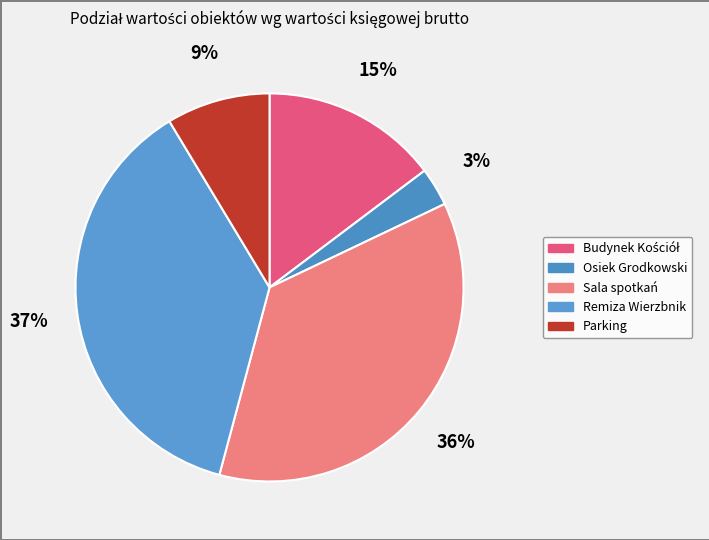

How many segments does this pie chart have?

5